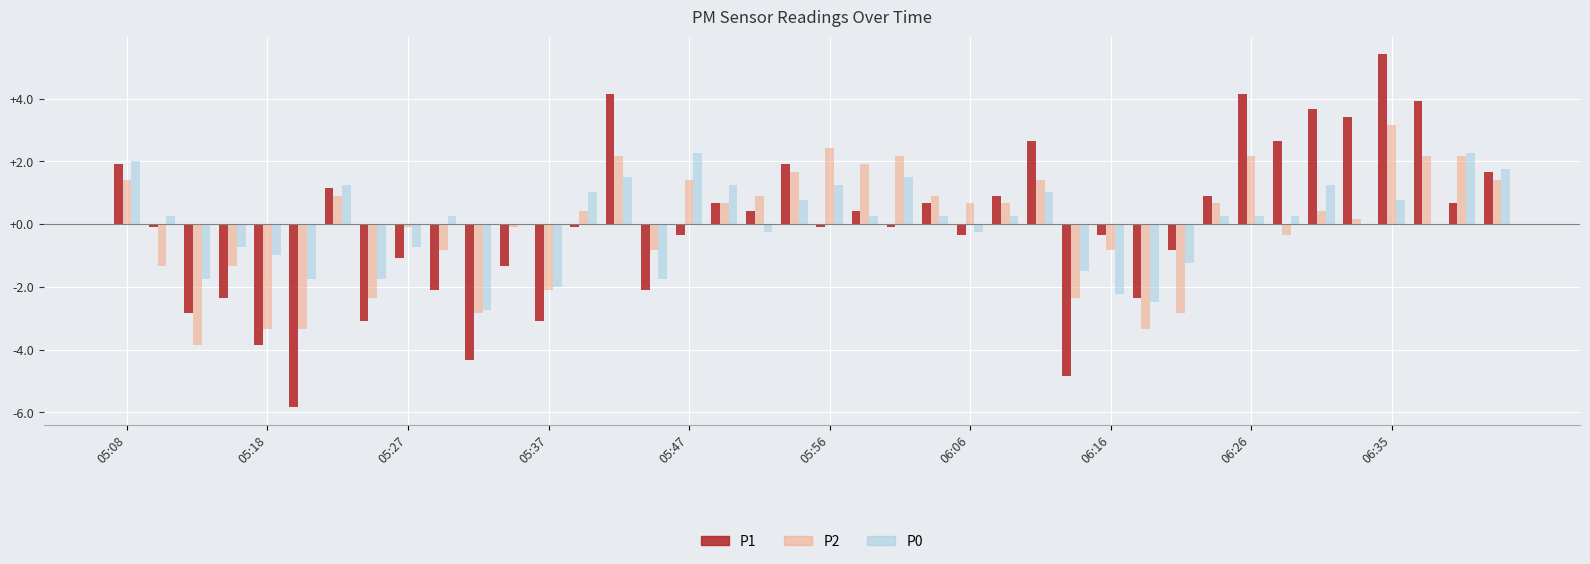

What is the maximum value shown in the chart?

5.4